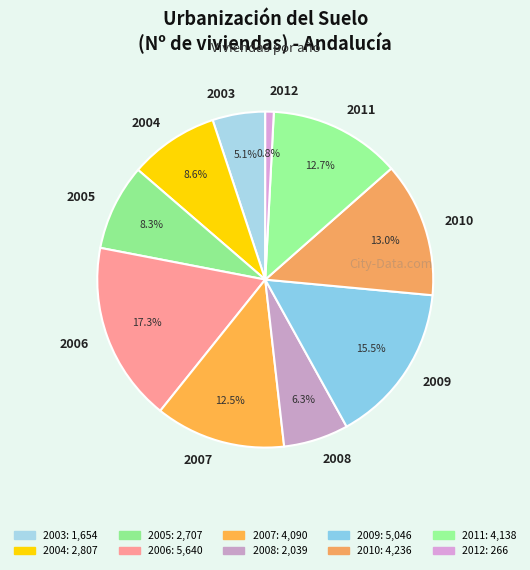

Does 2003 represent more than half of the total?

No